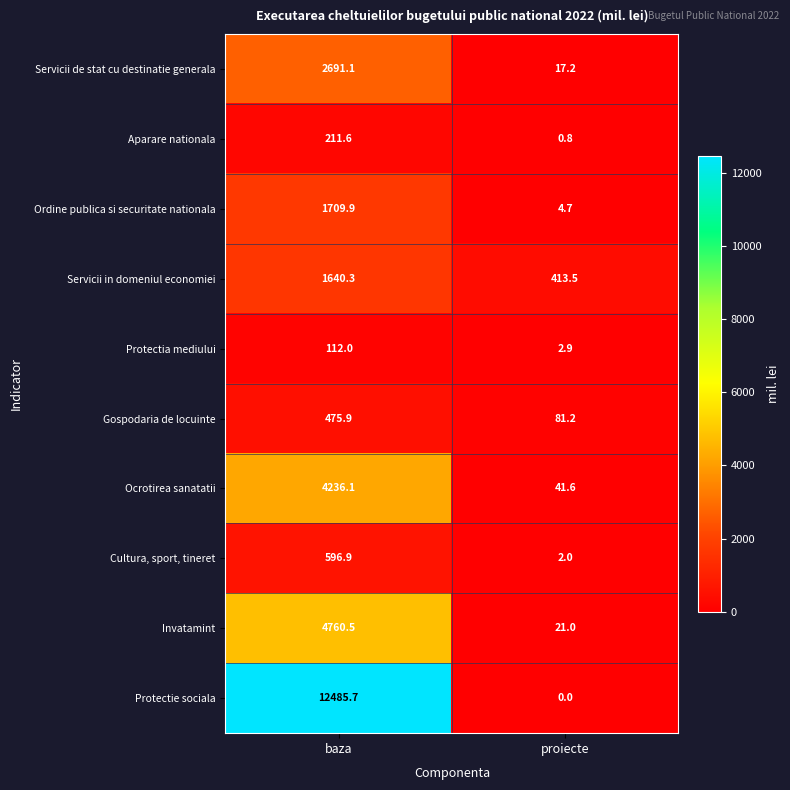

What is the spread (max minus min) of values at baza?

12373.7